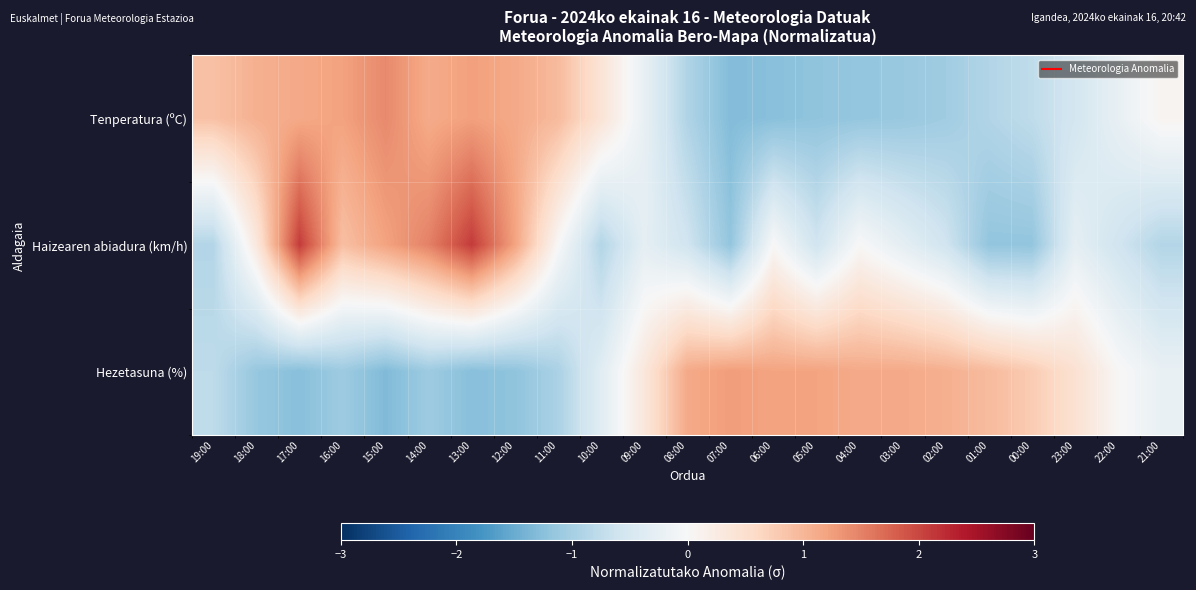

Rank the series at 09:00 from lowest to highest value.

Haizearen abiadura (km/h), Tenperatura (ºC), Hezetasuna (%)